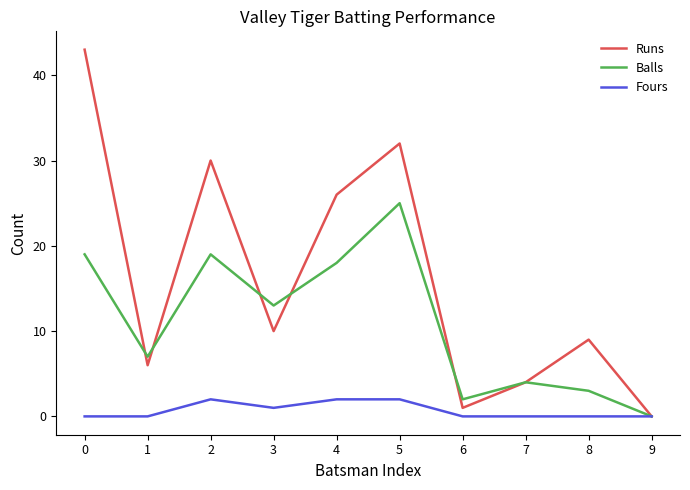

Rank the series by their maximum value, from highest to lowest.

Runs, Balls, Fours